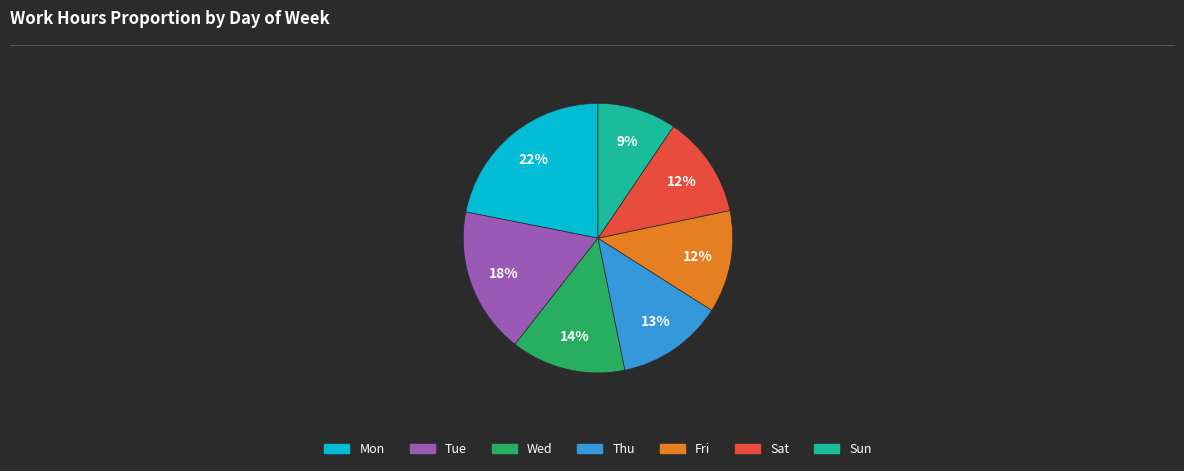

Is there any slice that represents more than half of the pie?

No